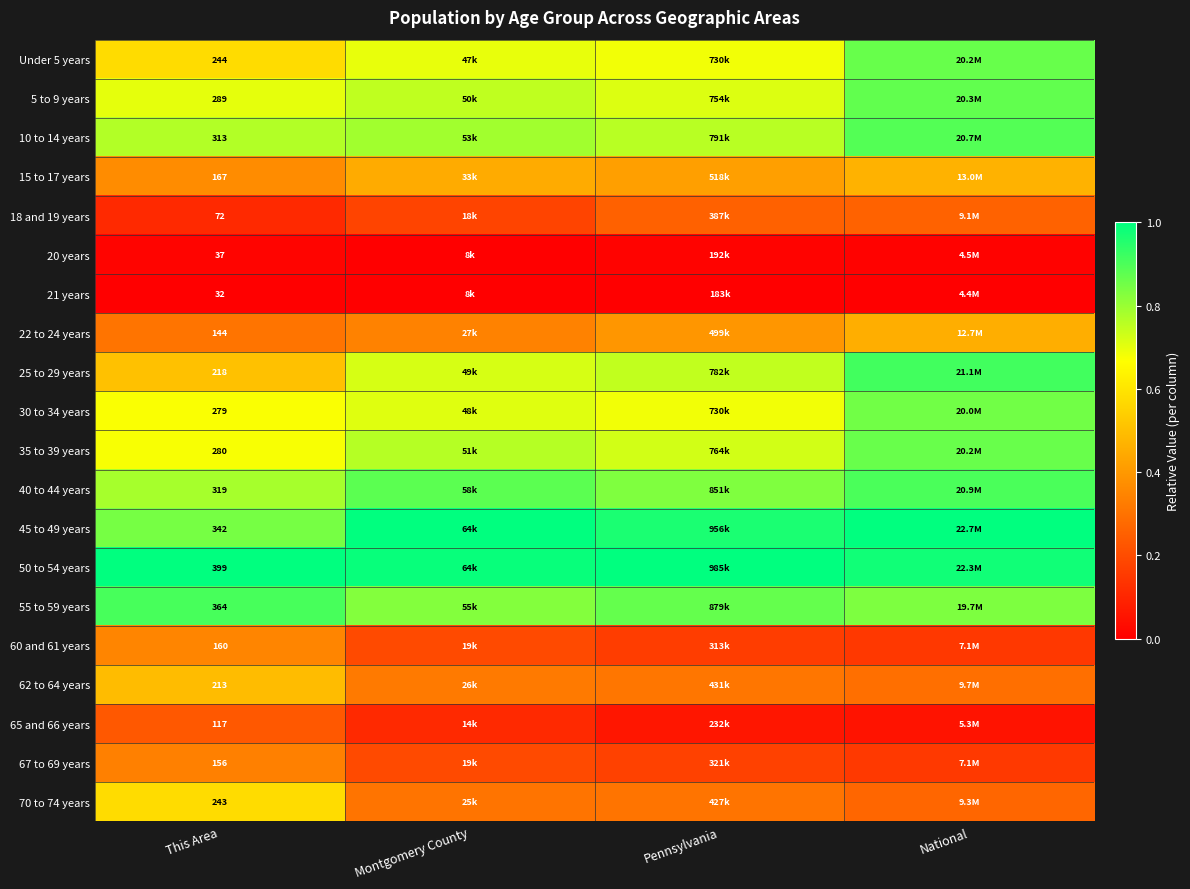

Which series has the largest total across all categories?

50 to 54 years